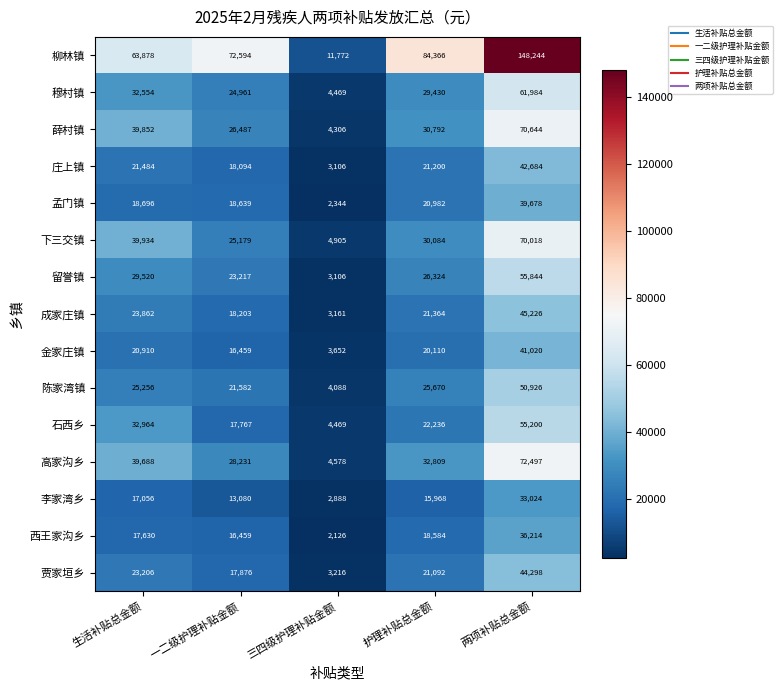

At which category is the sum across all series the highest?

两项补贴总金额